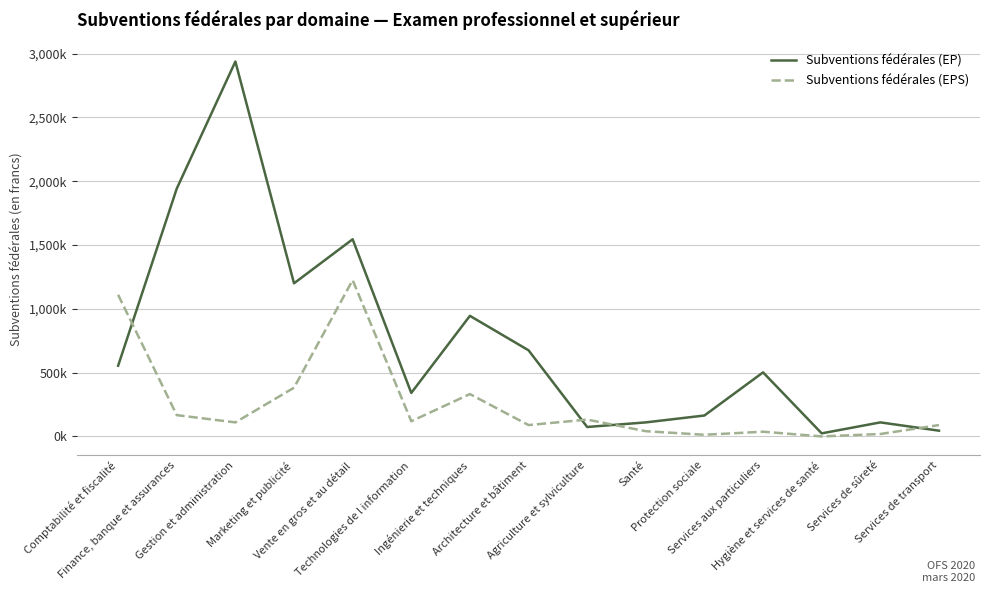

At which label does Subventions fédérales (EP) first exceed 502000?

Comptabilité et fiscalité